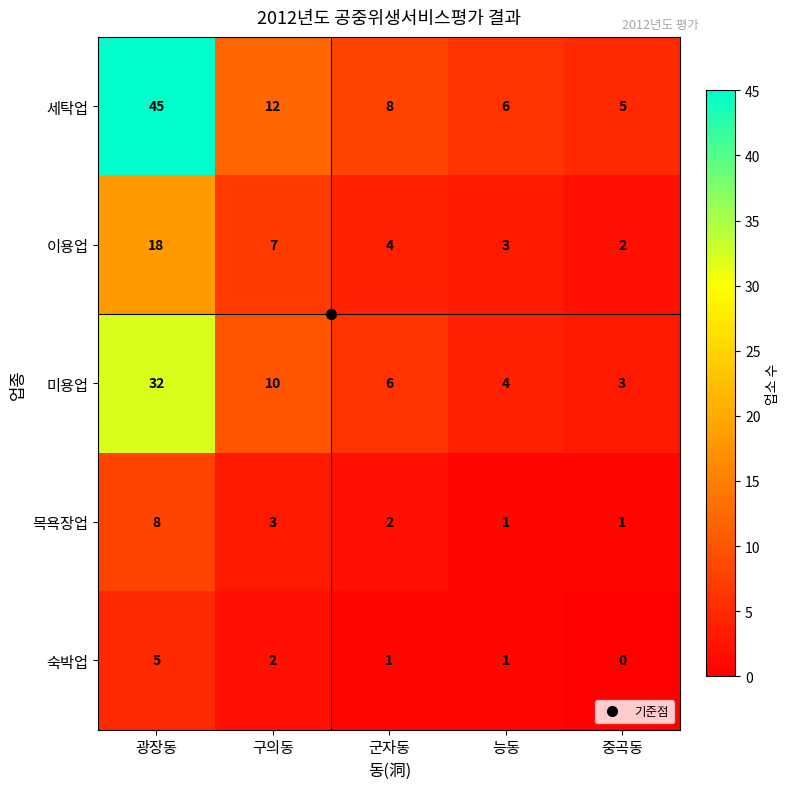

What is the difference between the highest and lowest values at 군자동?

7